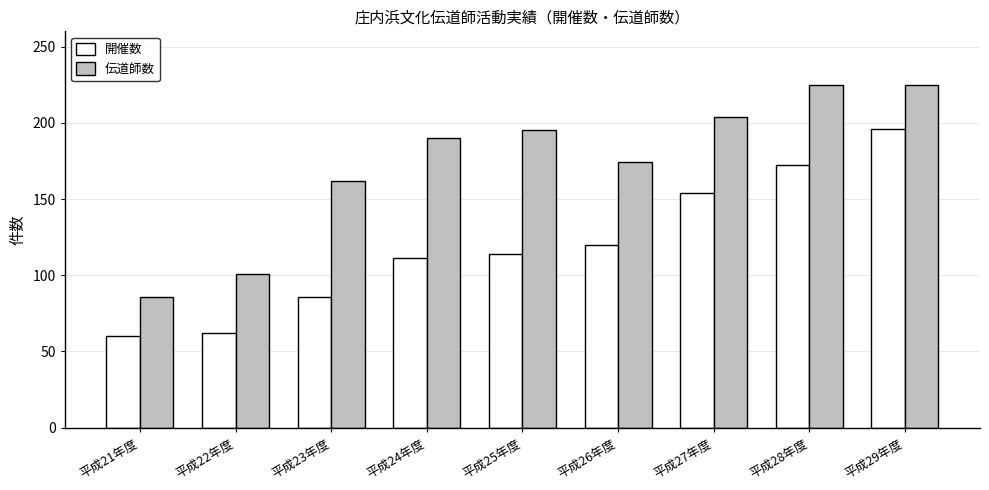

At which category is the sum across all series the highest?

平成29年度